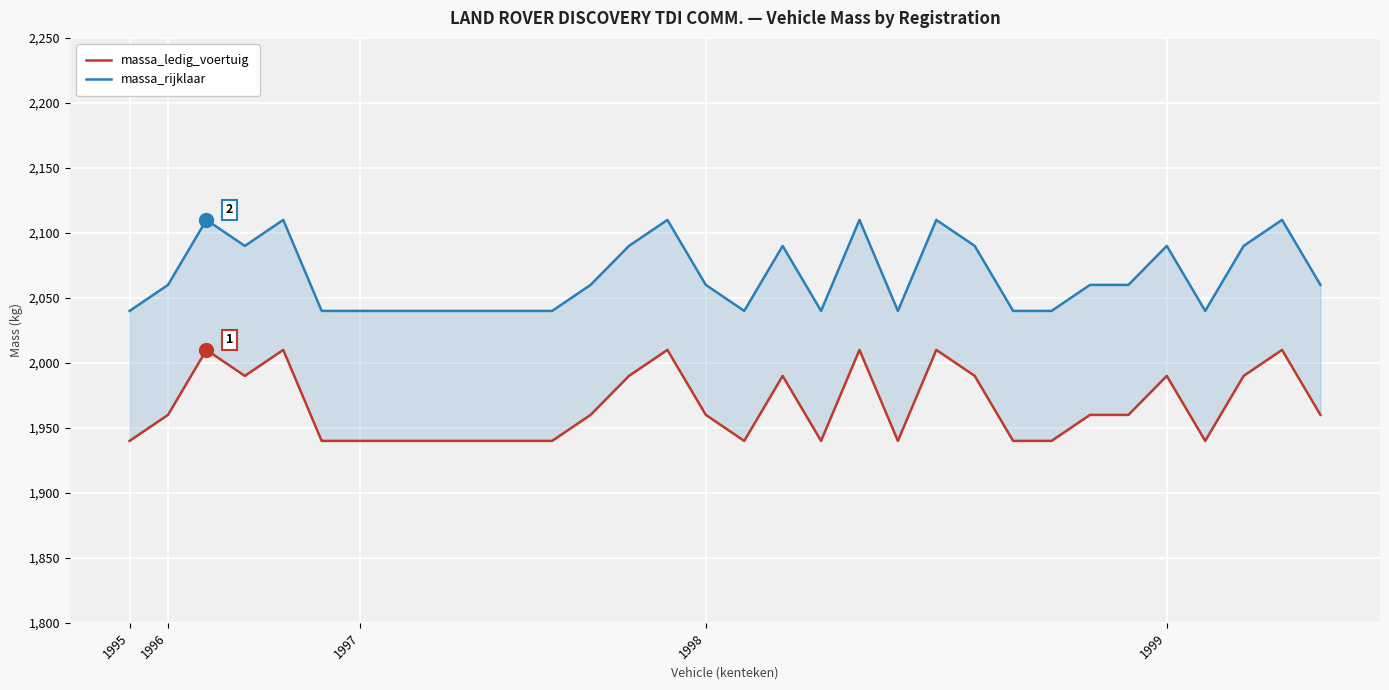

True or false: massa_ledig_voertuig and massa_rijklaar intersect in this chart.

False